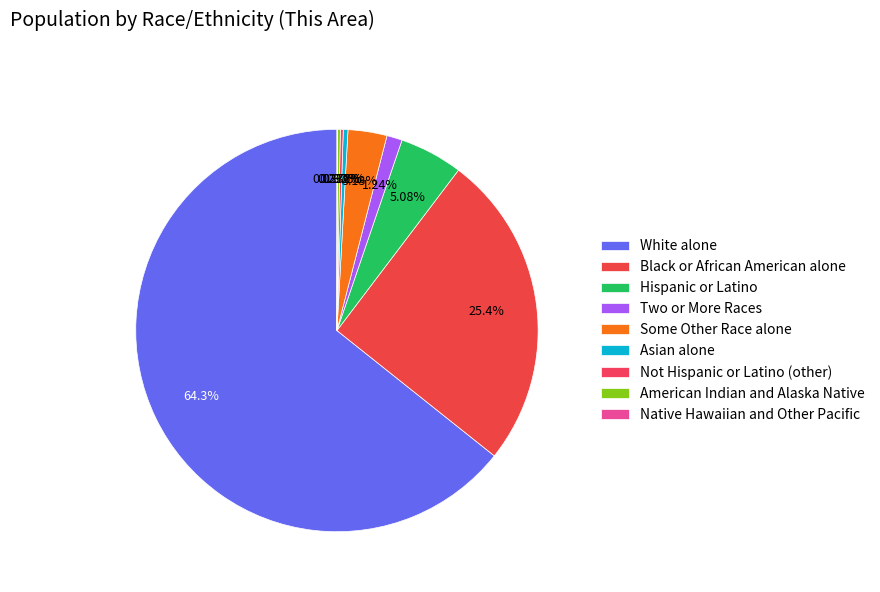

True or false: Not Hispanic or Latino (other) accounts for 0% of the total.

True